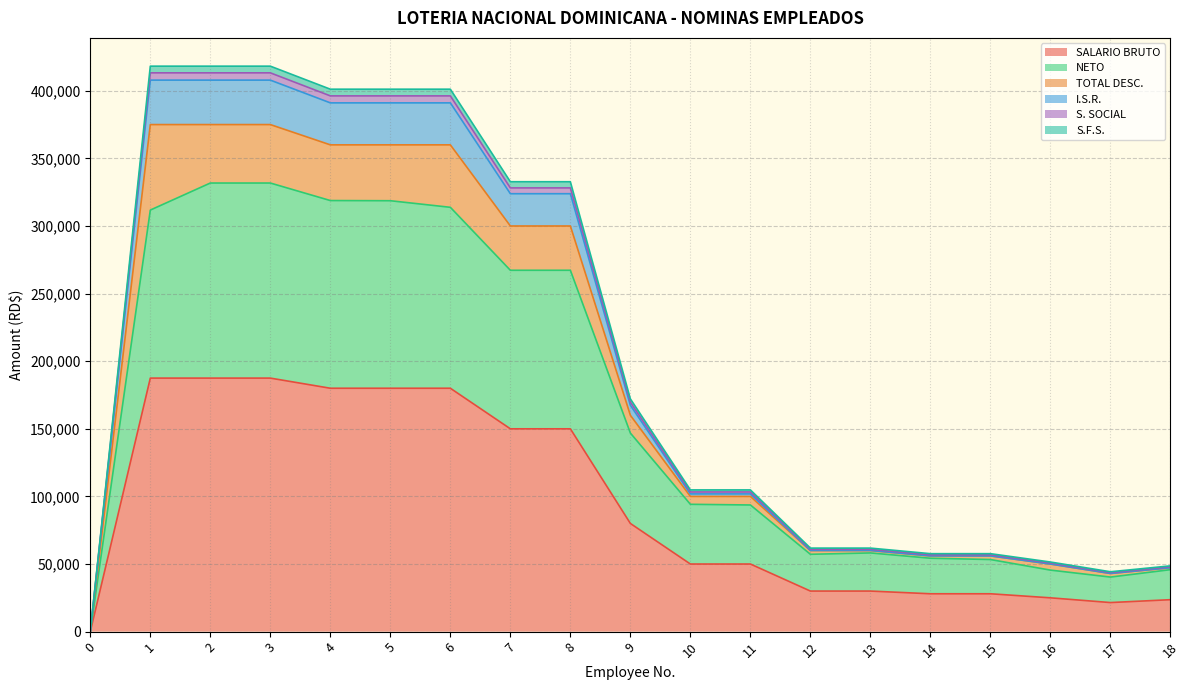

Is it true that NETO equals 318809.7 at 4?

True